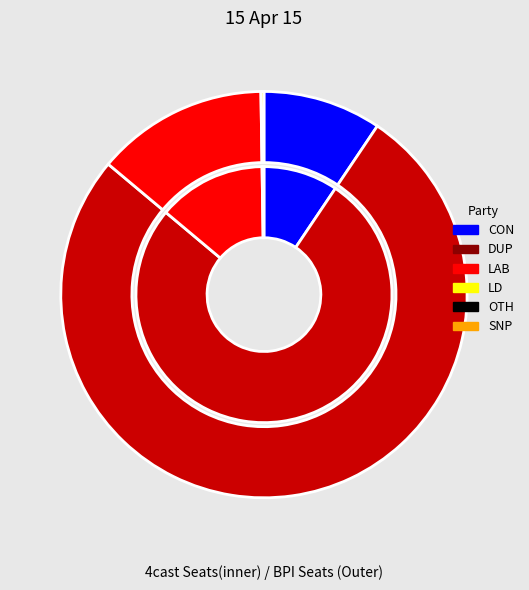

Combined, what portion of the pie is 9 and 32?

5.0%